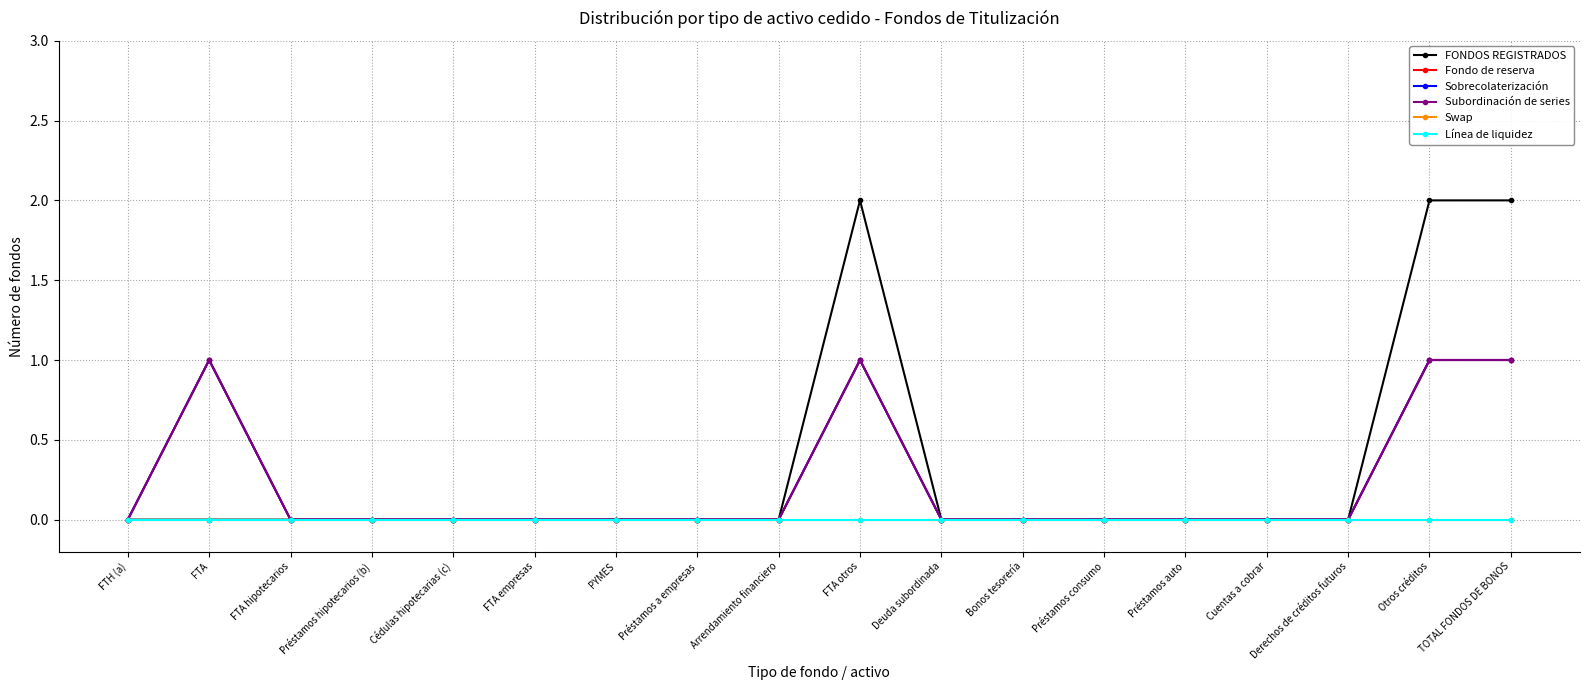

What is the highest value of the Fondo de reserva series?

1